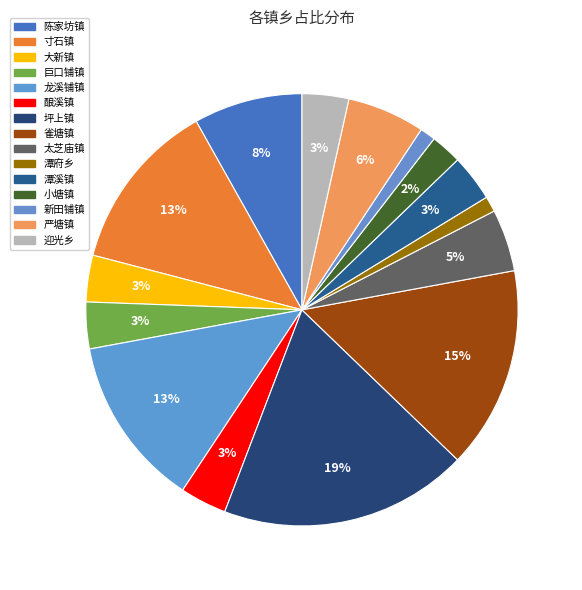

Combined, do 坪上镇 and 潭府乡 account for over 50%?

No